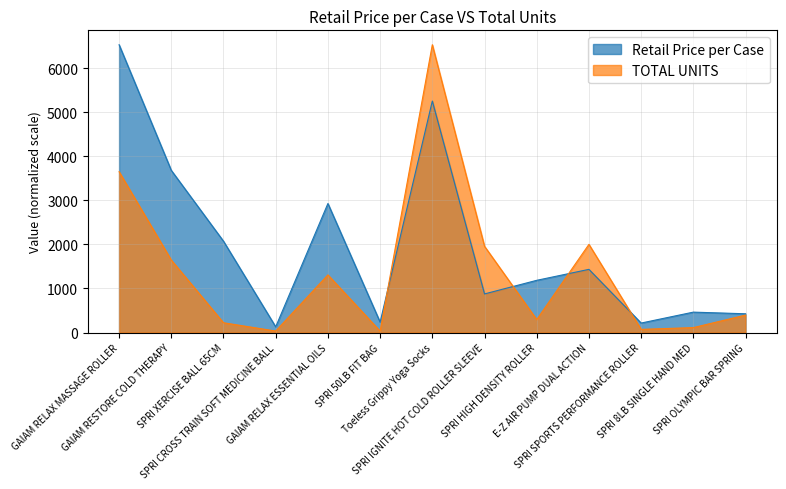

At which category does the chart reach its peak across all series?

GAIAM RELAX MASSAGE ROLLER